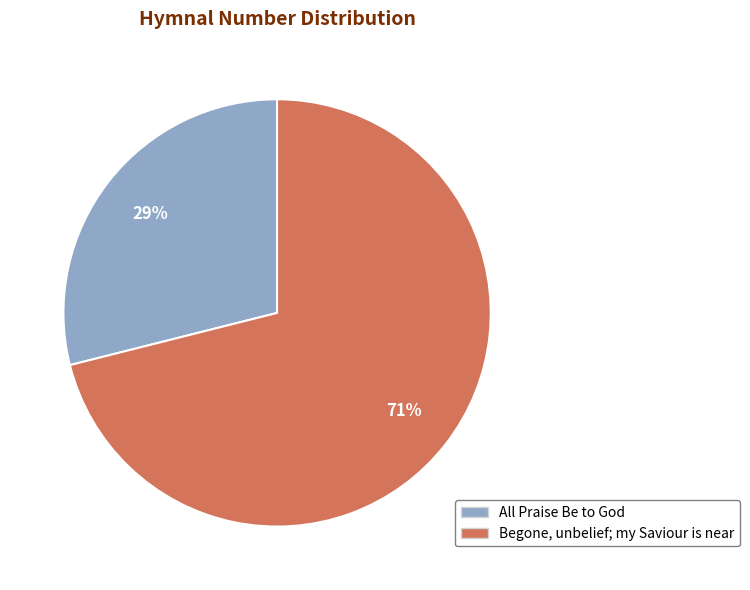

Which slice is the smallest?

All Praise Be to God